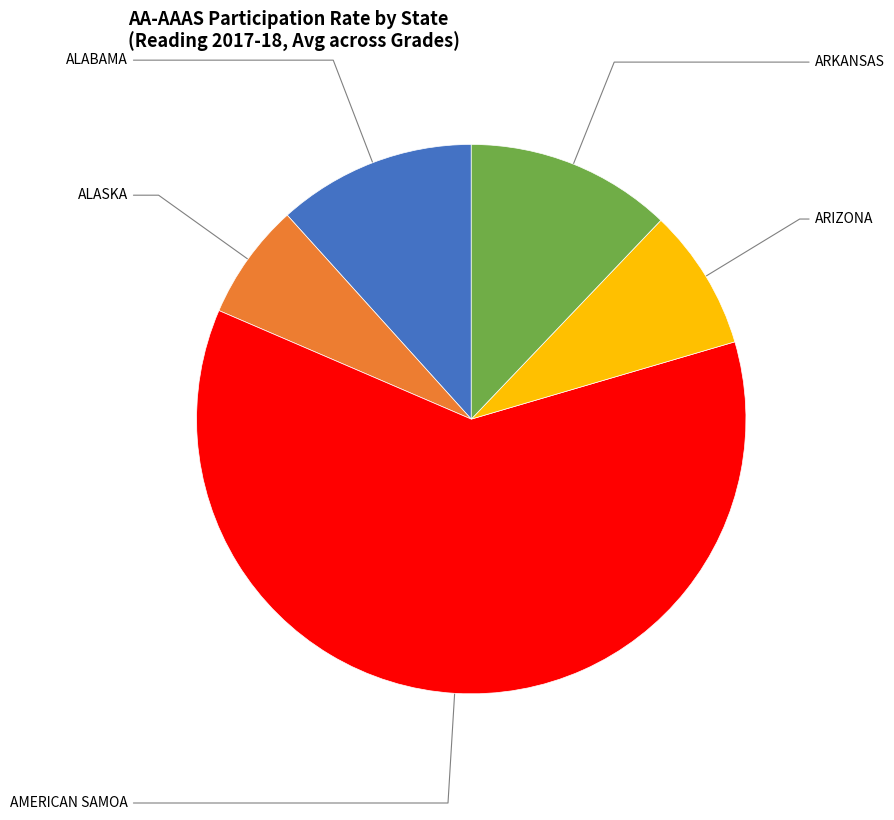

Is there a majority slice in this chart?

Yes